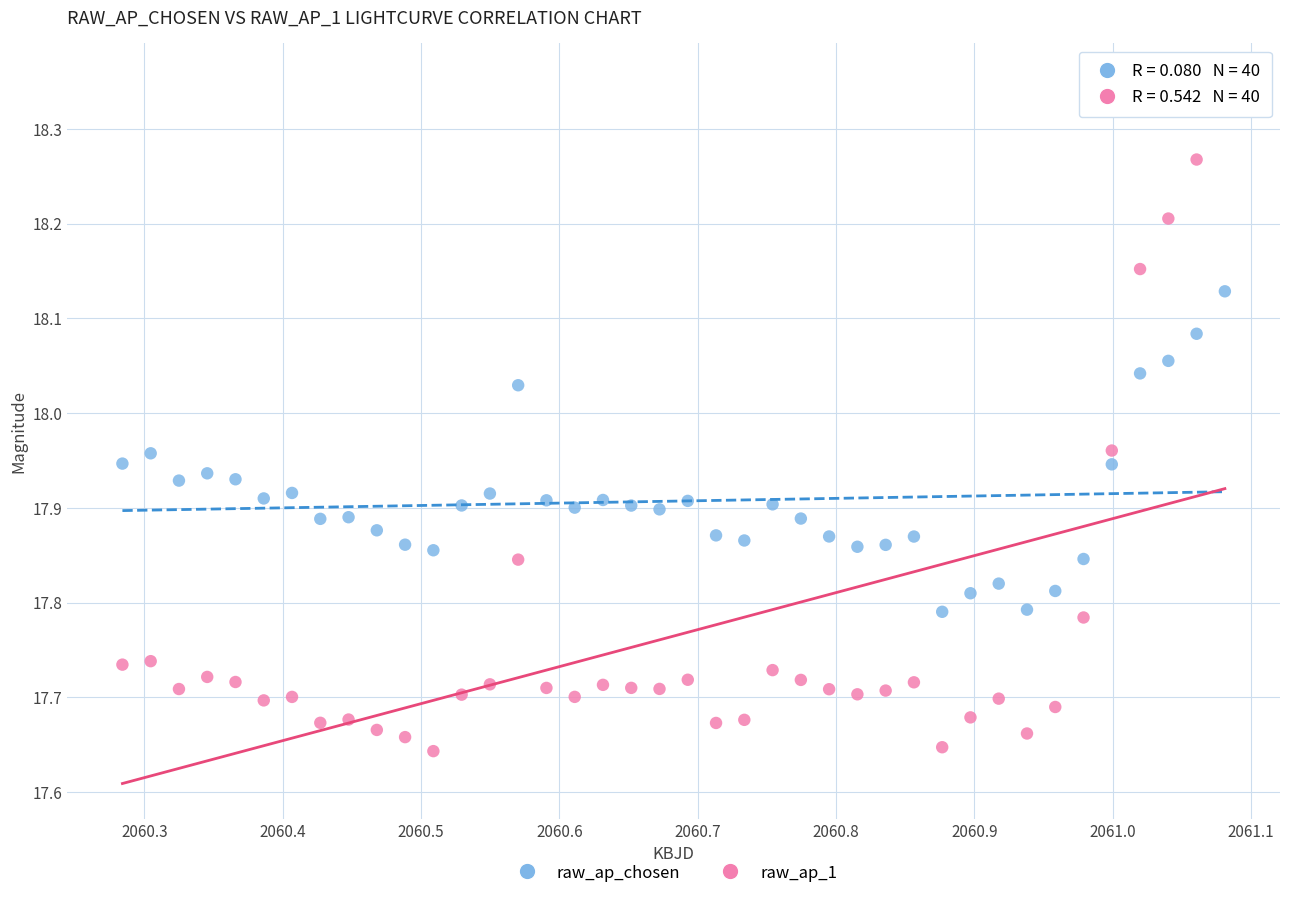

Which series contains the highest Y value?

raw_ap_1